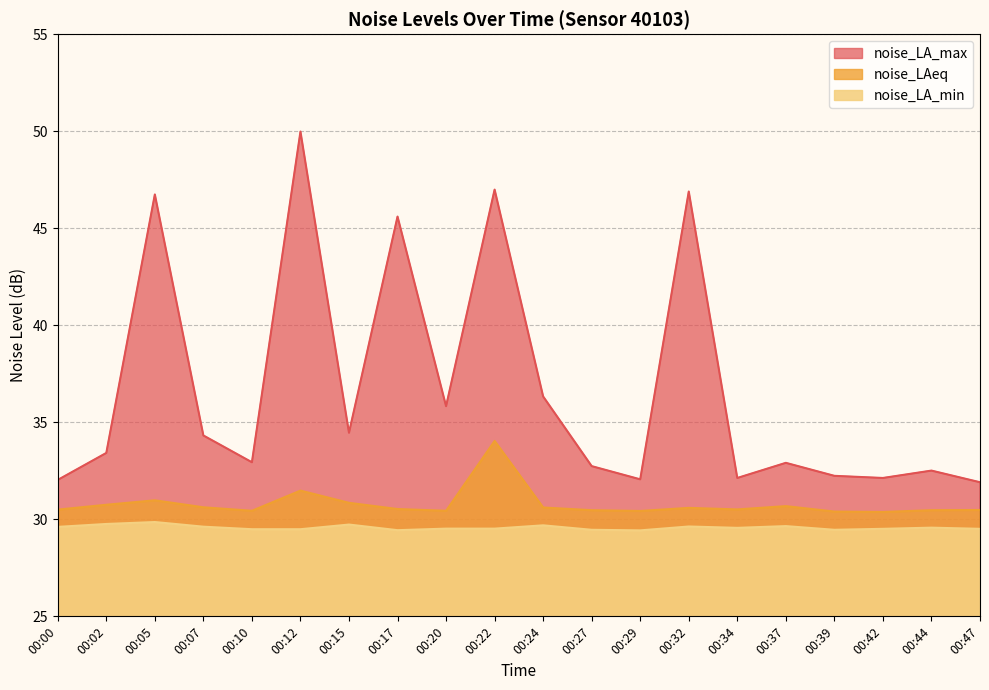

Rank the series by their average value, from highest to lowest.

noise_LA_max, noise_LAeq, noise_LA_min